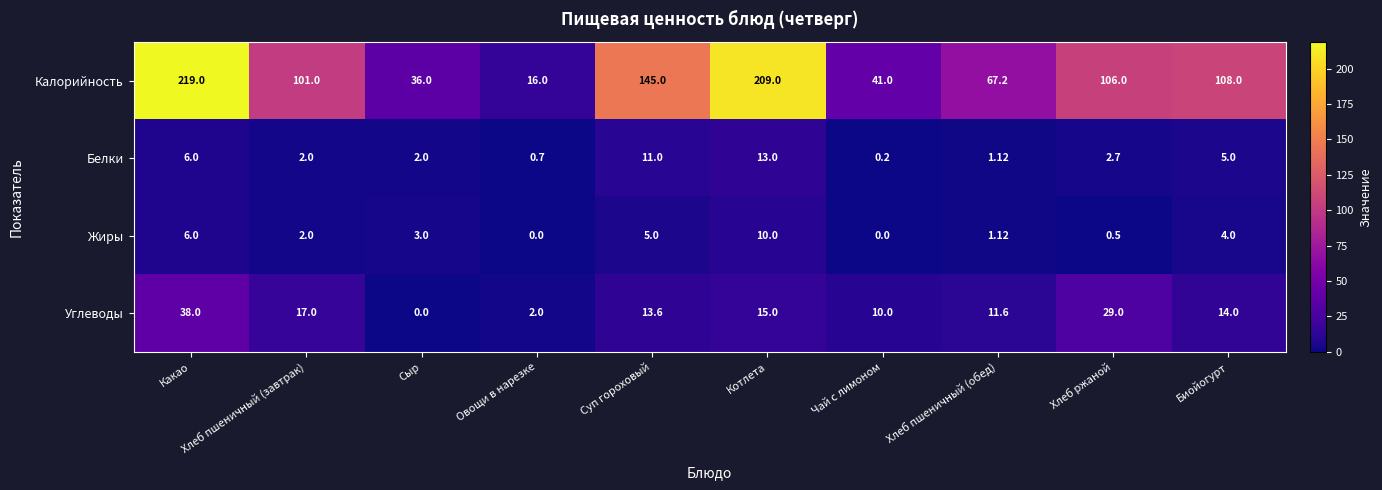

At which label is Углеводы closest to 19?

Хлеб пшеничный (завтрак)